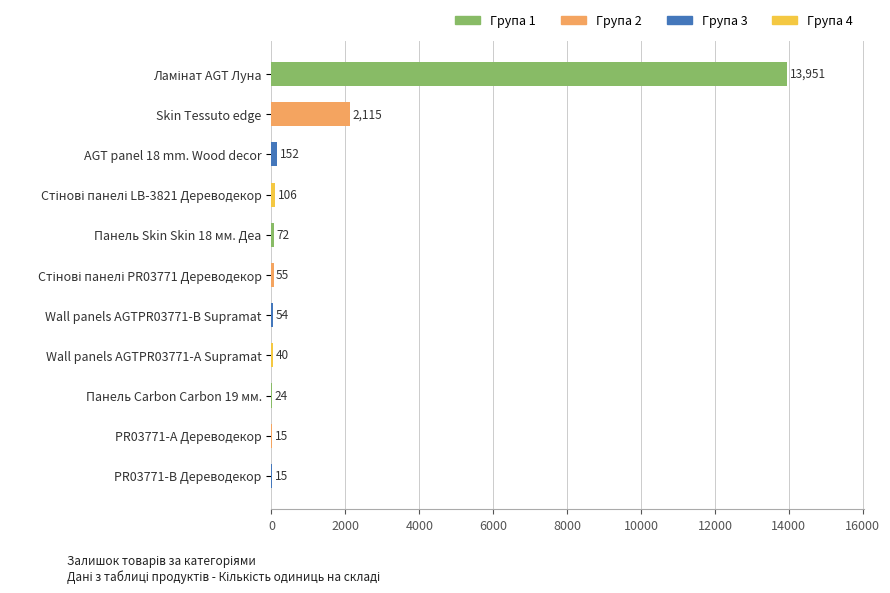

What is the change in value from AGT panel 18 mm. Wood decor to Wall panels AGTPR03771-B Supramat?

-98